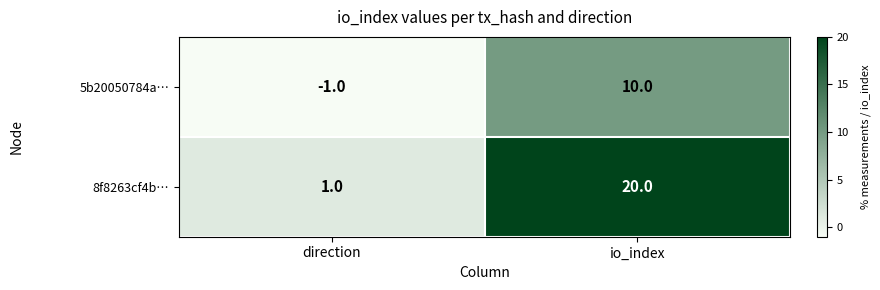

What is the difference between the highest and lowest values at direction?

2